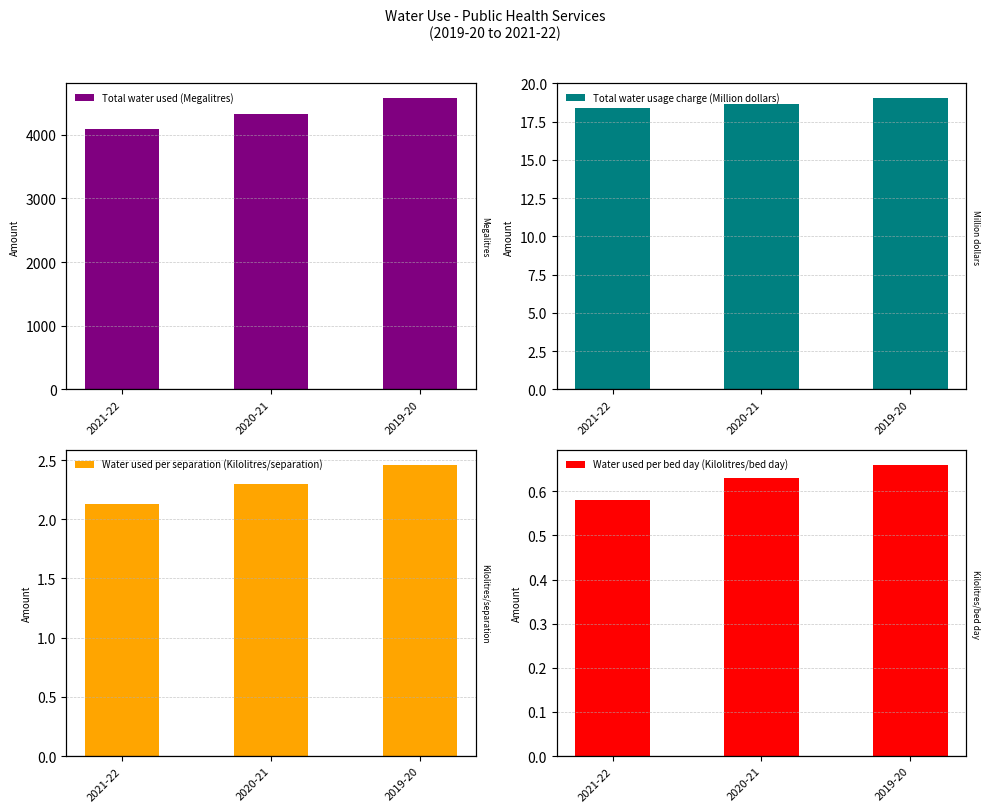

How many categories are shown in the chart?

3